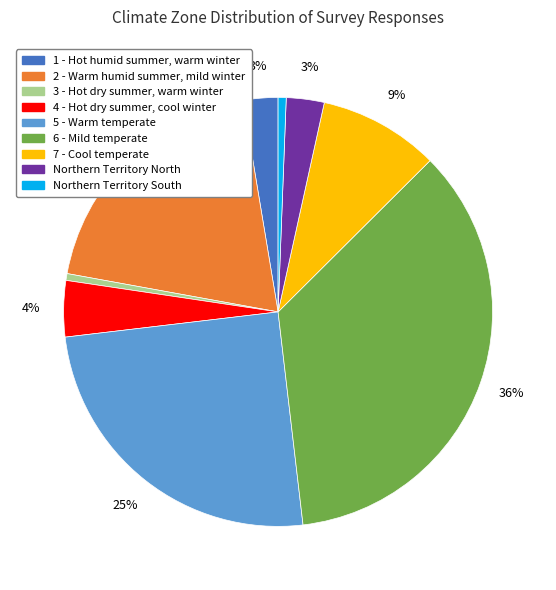

Between 4 - Hot dry summer, cool winter and Northern Territory North, which is larger?

4 - Hot dry summer, cool winter